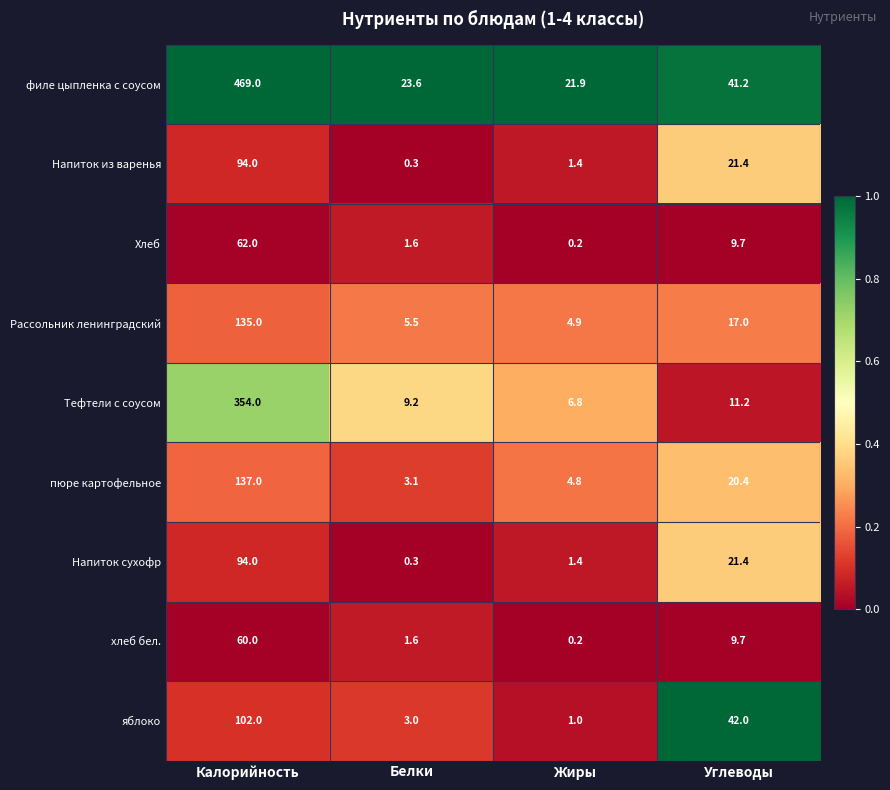

What is the greatest value displayed?

469.0